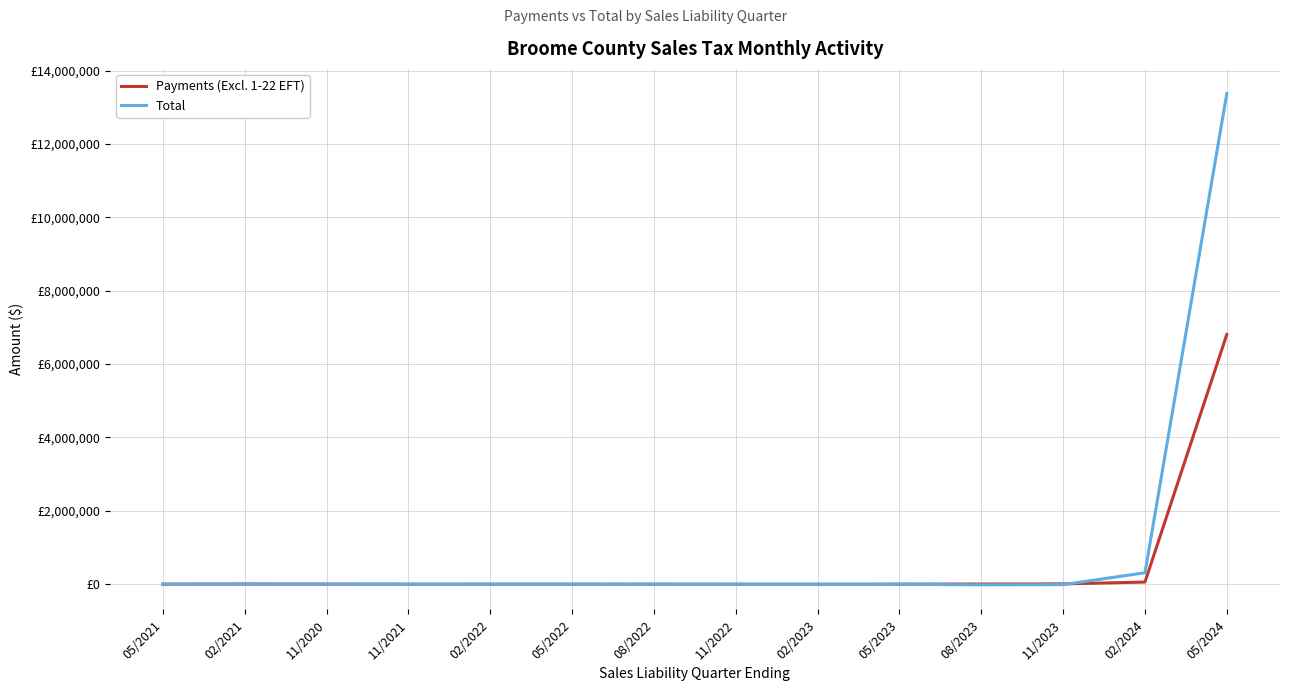

Where is Total nearest to the value 6679981?

02/2024